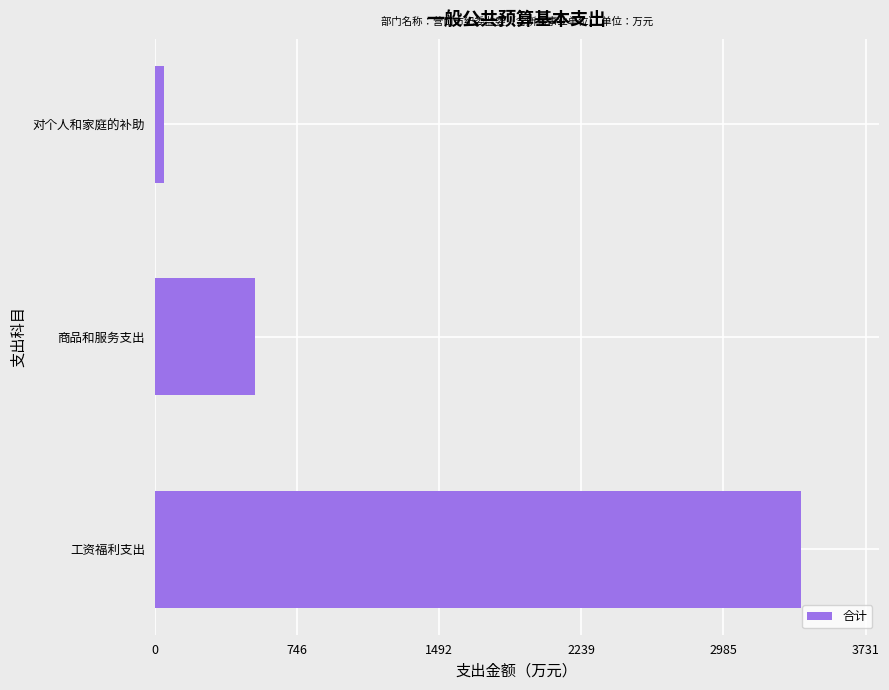

Reading bottom to top, list all the values displayed in this chart.

工资福利支出=3391.9	商品和服务支出=525.8	对个人和家庭的补助=49.9